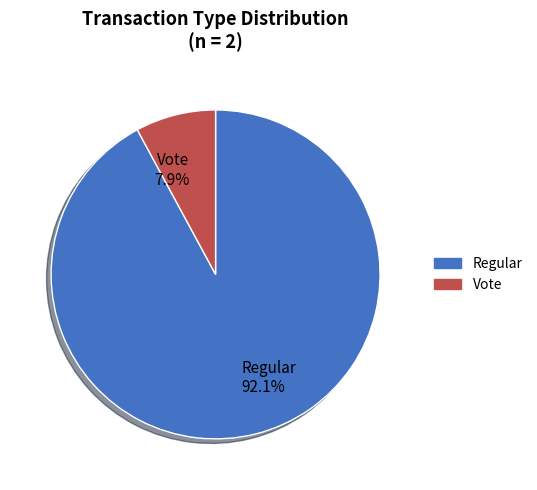

What is the ratio of the value at Regular to the value at Vote?

11.7